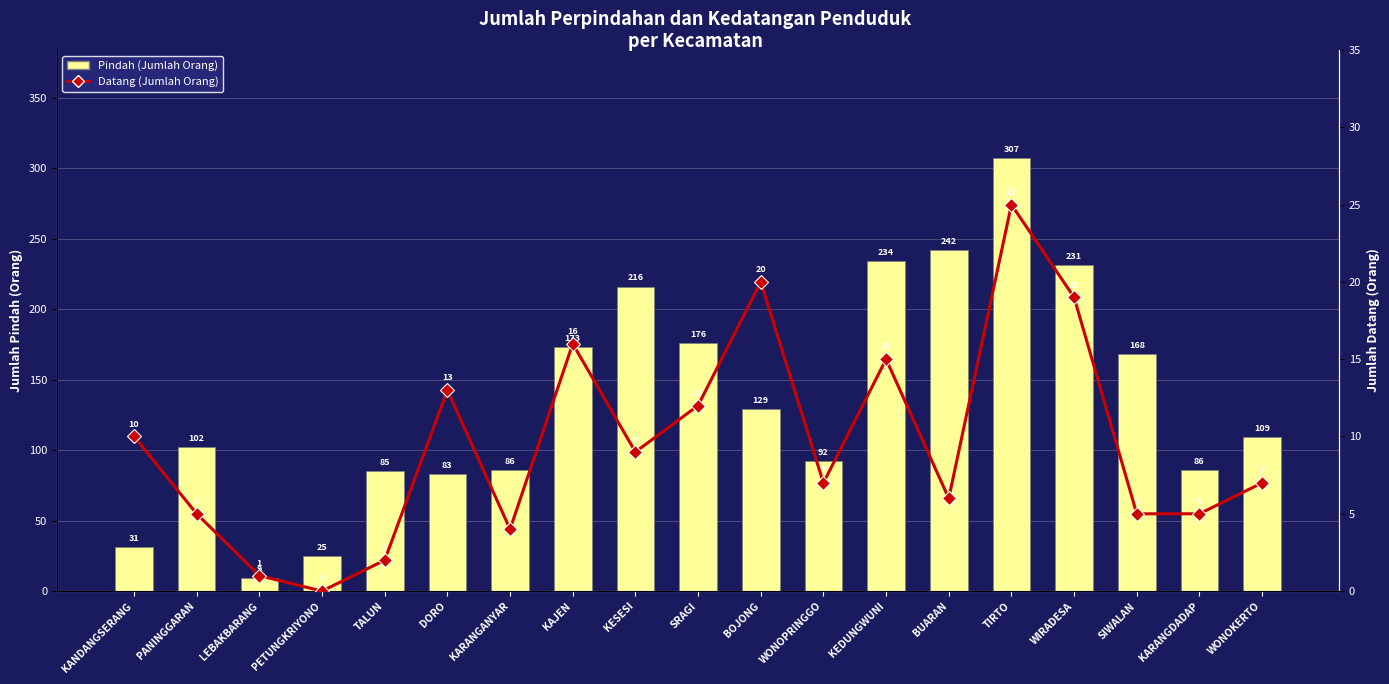

What is the label of the 10th bar from the left?

SRAGI